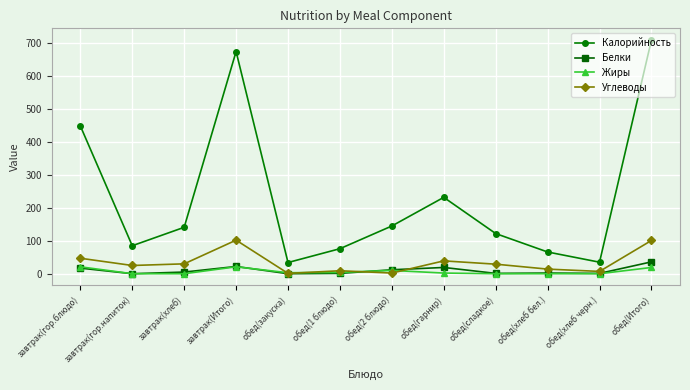

What is the label of the 12th point from the right?

завтрак(гор.блюдо)